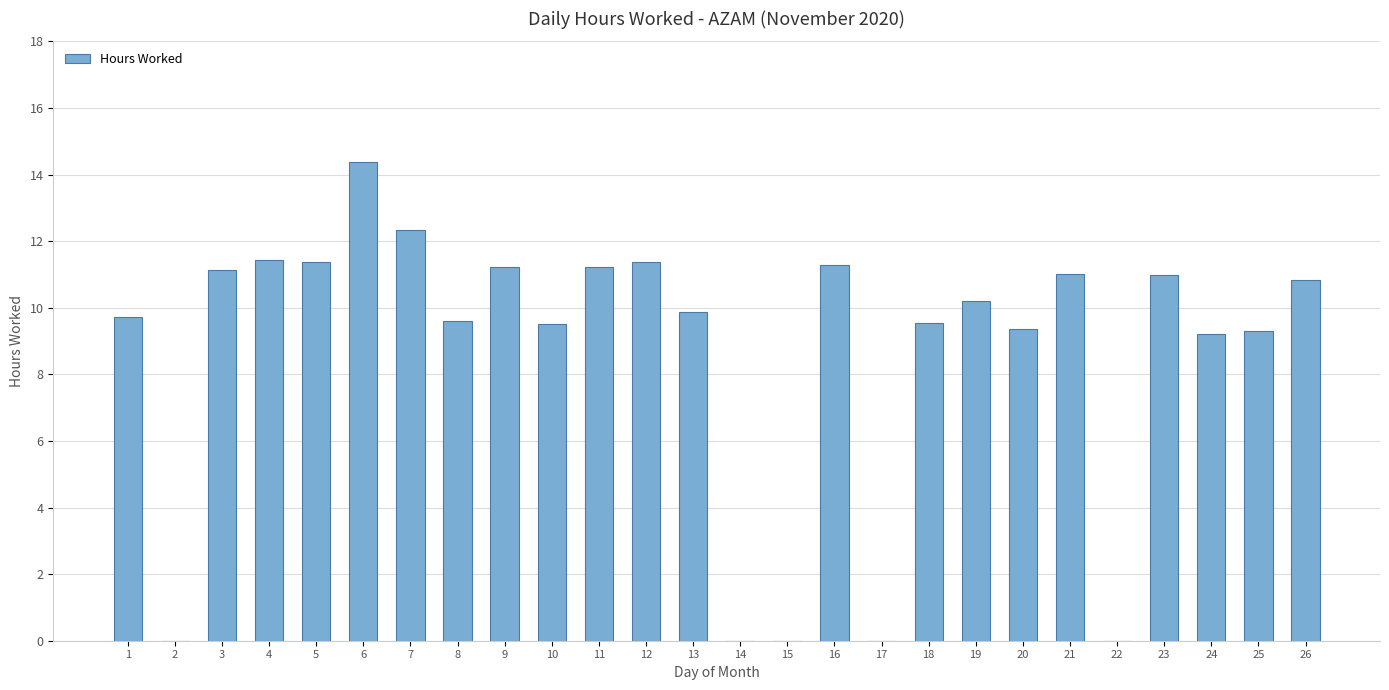

Read the value at 26.

10.8